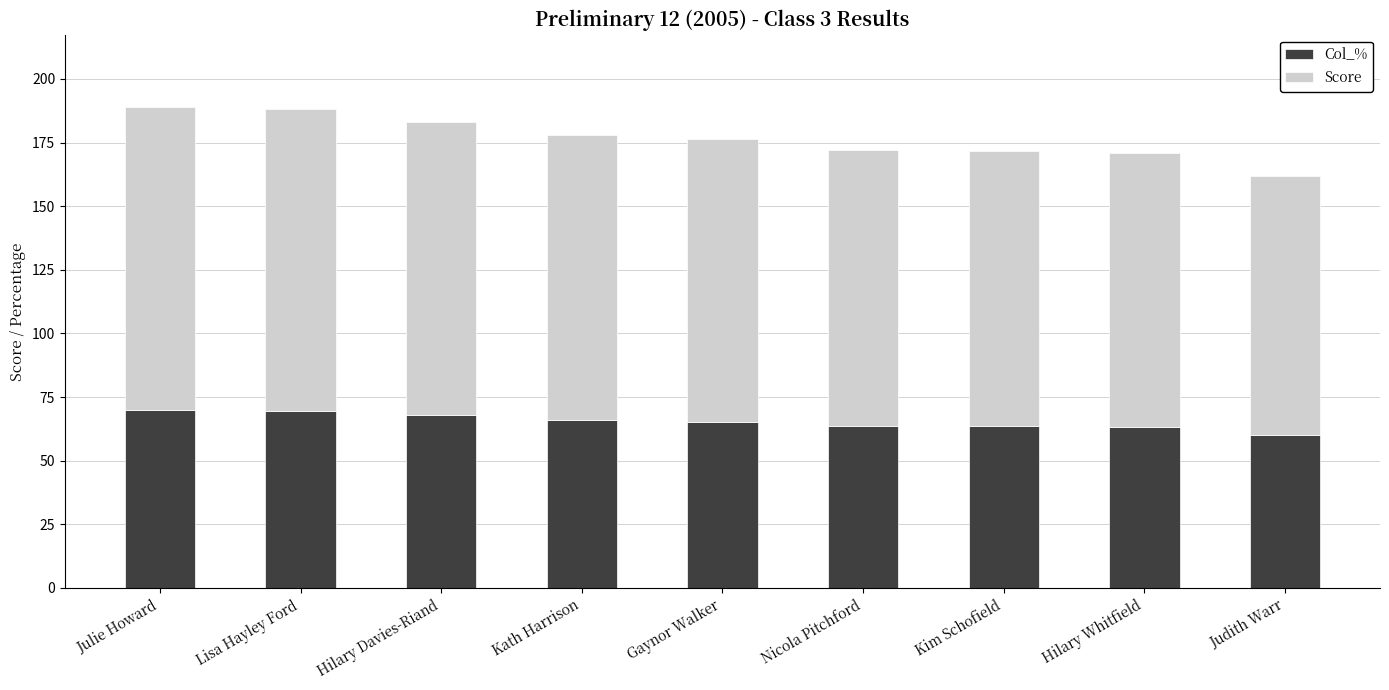

True or false: Col_% has a value of 65.9 at Kath Harrison.

True